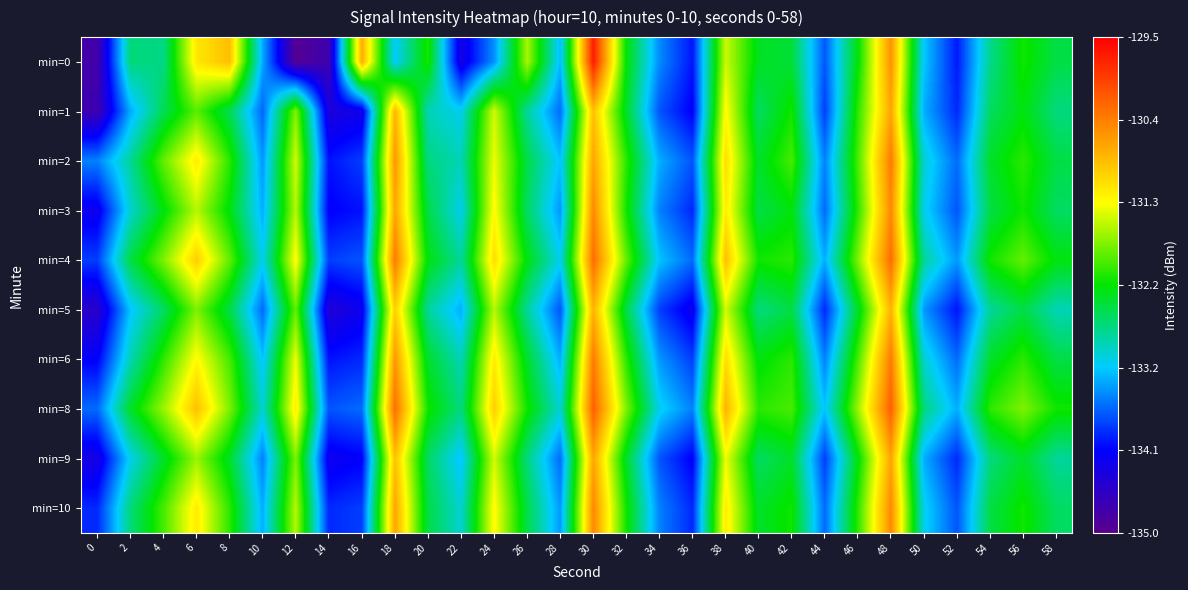

How many categories are shown in the chart?

30